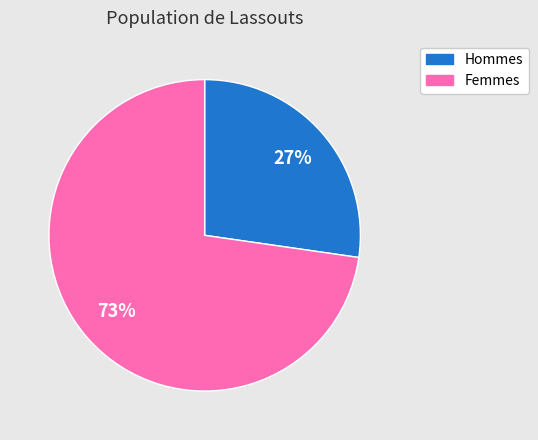

Which has a higher value, Femmes or Hommes?

Femmes